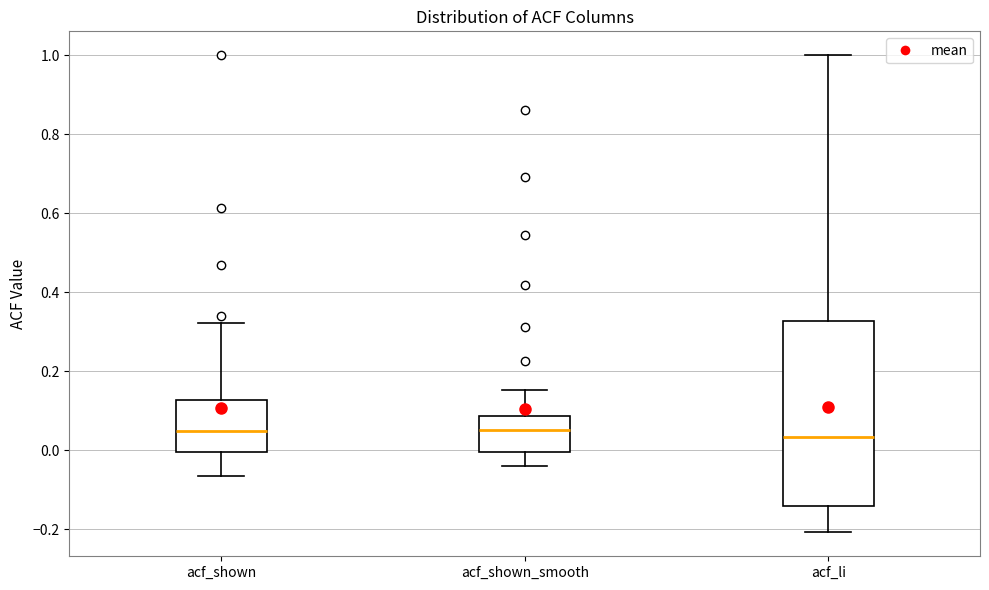

Where does the upper whisker of the box for acf_li end on the y-axis? The values are not printed on the chart, so give them approximately, as read against the axis.

1.00